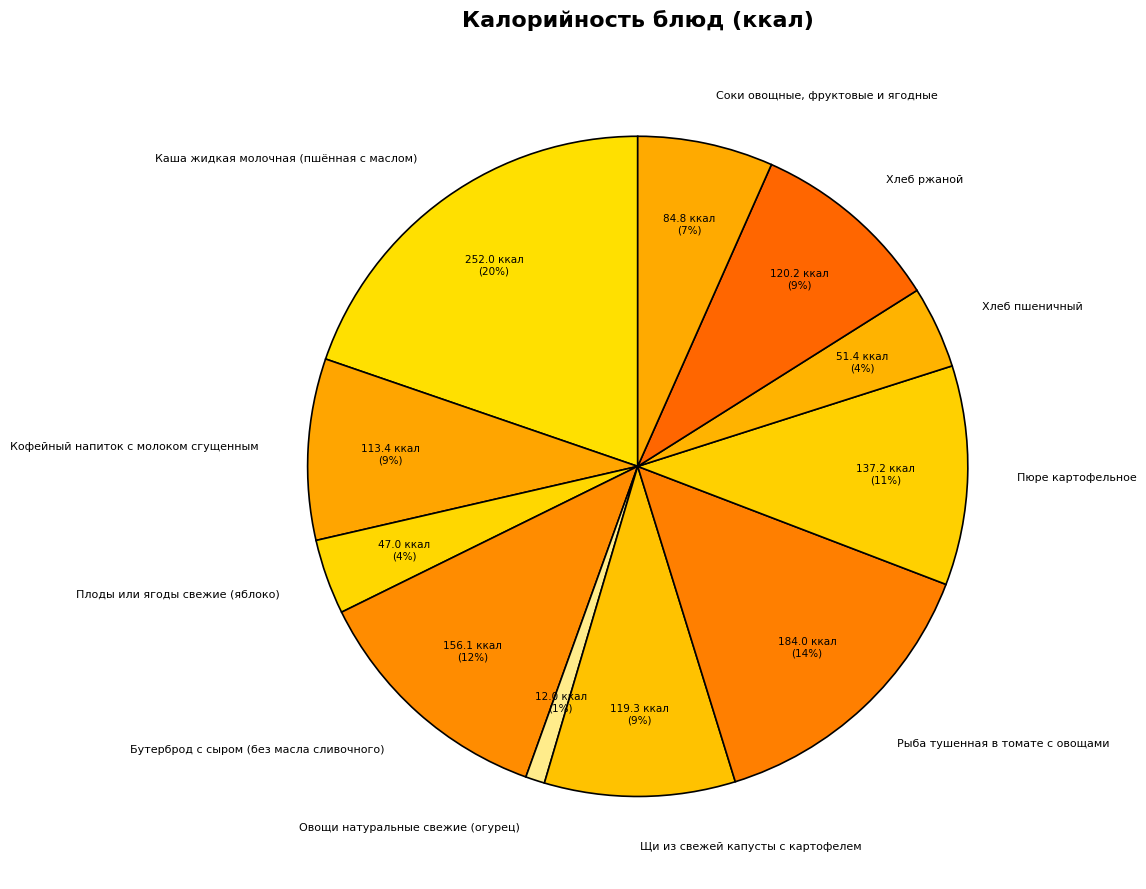

How many segments does this pie chart have?

11